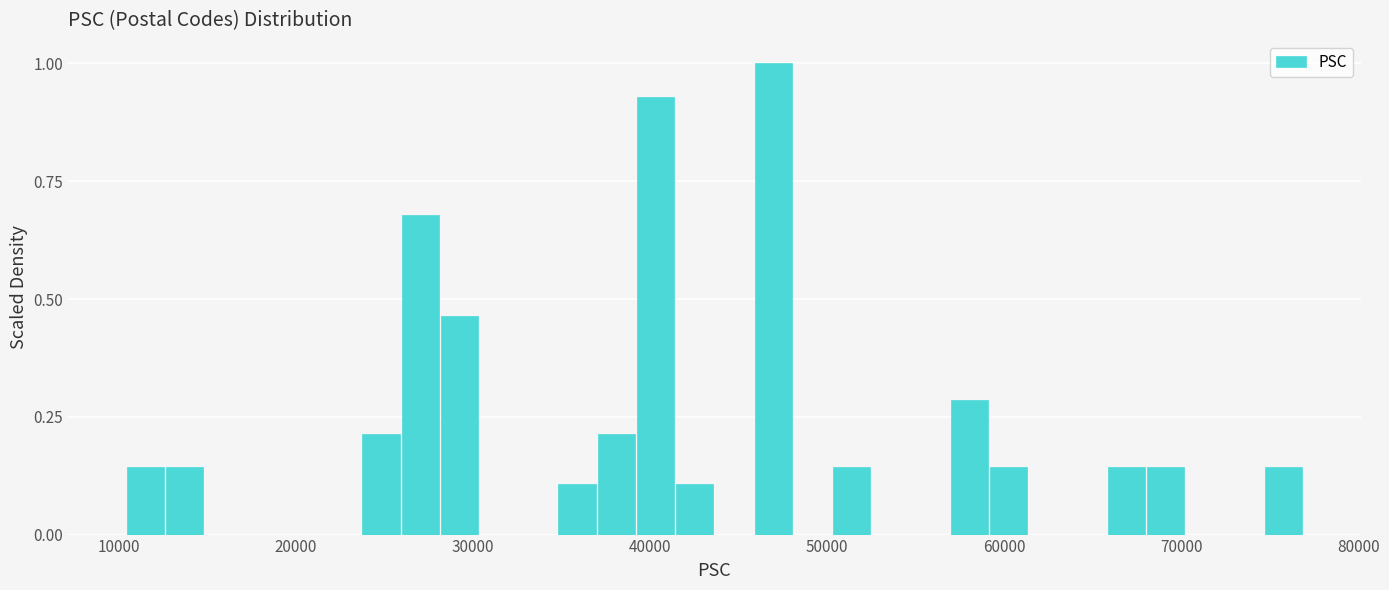

Read against the x-axis, roughly where is the centre of the tallest bar?

47000